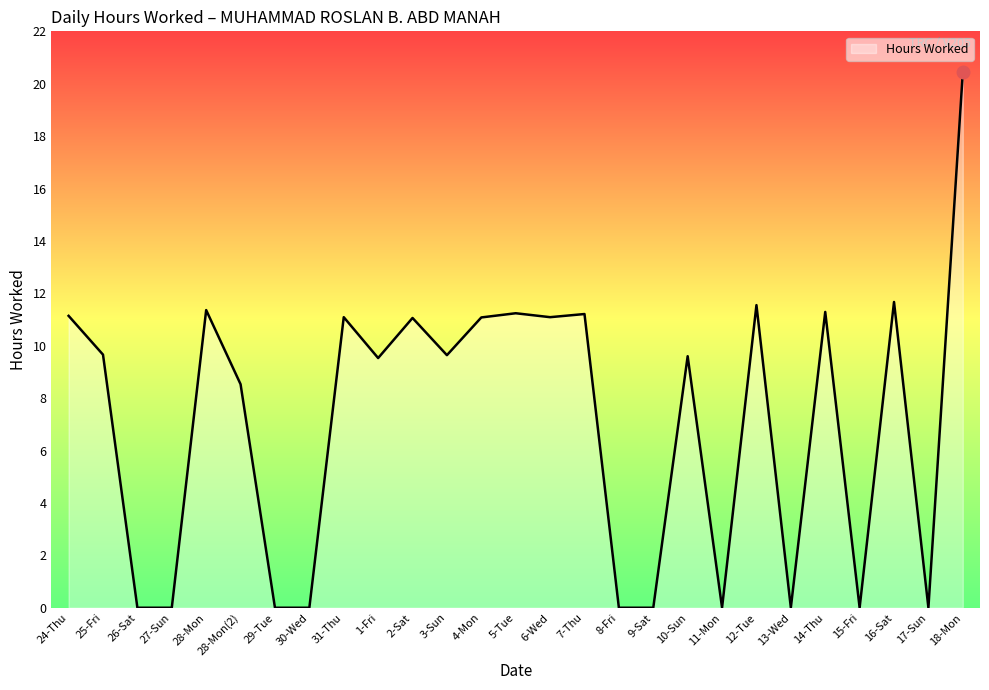

Which label corresponds to the largest value in the chart?

18-Mon